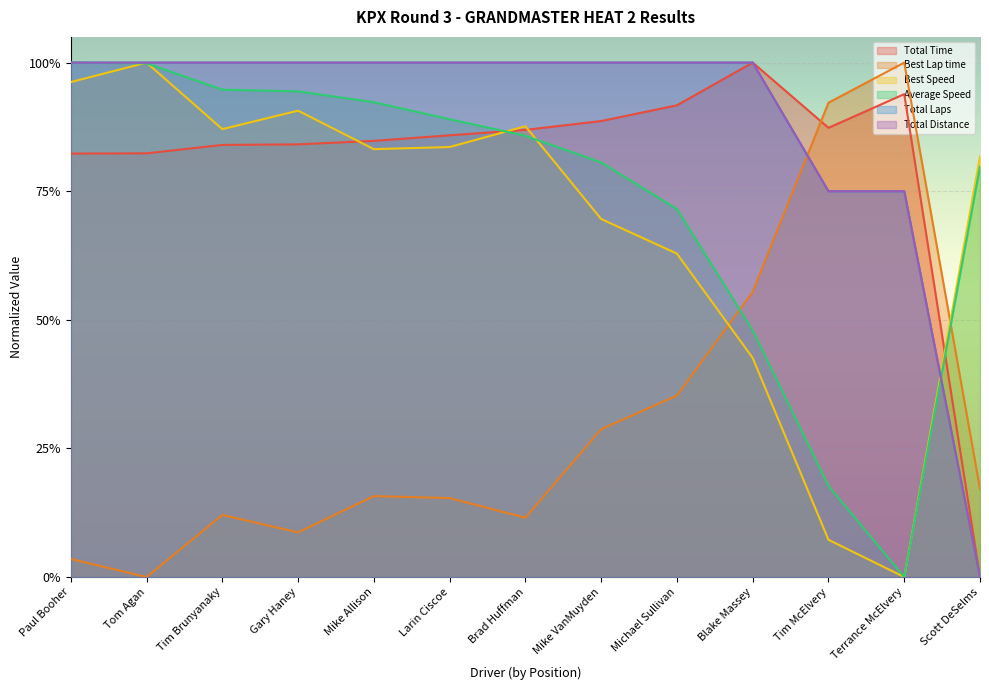

Reading left to right, extract all data points from this chart.

Total Time: Paul Booher=0.8	Tom Agan=0.8	Tim Brunyanaky=0.8	Gary Haney=0.8	Mike Allison=0.8	Larin Ciscoe=0.9	Brad Huffman=0.9	Mike VanMuyden=0.9	Michael Sullivan=0.9	Blake Massey=1.0	Tim McElvery=0.9	Terrance McElvery=0.9	Scott DeSelms=0.0
Best Lap time: Paul Booher=0.0	Tom Agan=0.0	Tim Brunyanaky=0.1	Gary Haney=0.1	Mike Allison=0.2	Larin Ciscoe=0.2	Brad Huffman=0.1	Mike VanMuyden=0.3	Michael Sullivan=0.4	Blake Massey=0.6	Tim McElvery=0.9	Terrance McElvery=1.0	Scott DeSelms=0.2
Best Speed: Paul Booher=1.0	Tom Agan=1.0	Tim Brunyanaky=0.9	Gary Haney=0.9	Mike Allison=0.8	Larin Ciscoe=0.8	Brad Huffman=0.9	Mike VanMuyden=0.7	Michael Sullivan=0.6	Blake Massey=0.4	Tim McElvery=0.1	Terrance McElvery=0.0	Scott DeSelms=0.8
Average Speed: Paul Booher=1.0	Tom Agan=1.0	Tim Brunyanaky=0.9	Gary Haney=0.9	Mike Allison=0.9	Larin Ciscoe=0.9	Brad Huffman=0.9	Mike VanMuyden=0.8	Michael Sullivan=0.7	Blake Massey=0.5	Tim McElvery=0.2	Terrance McElvery=0.0	Scott DeSelms=0.8
Total Laps: Paul Booher=1.0	Tom Agan=1.0	Tim Brunyanaky=1.0	Gary Haney=1.0	Mike Allison=1.0	Larin Ciscoe=1.0	Brad Huffman=1.0	Mike VanMuyden=1.0	Michael Sullivan=1.0	Blake Massey=1.0	Tim McElvery=0.8	Terrance McElvery=0.8	Scott DeSelms=0.0
Total Distance: Paul Booher=1.0	Tom Agan=1.0	Tim Brunyanaky=1.0	Gary Haney=1.0	Mike Allison=1.0	Larin Ciscoe=1.0	Brad Huffman=1.0	Mike VanMuyden=1.0	Michael Sullivan=1.0	Blake Massey=1.0	Tim McElvery=0.8	Terrance McElvery=0.8	Scott DeSelms=0.0